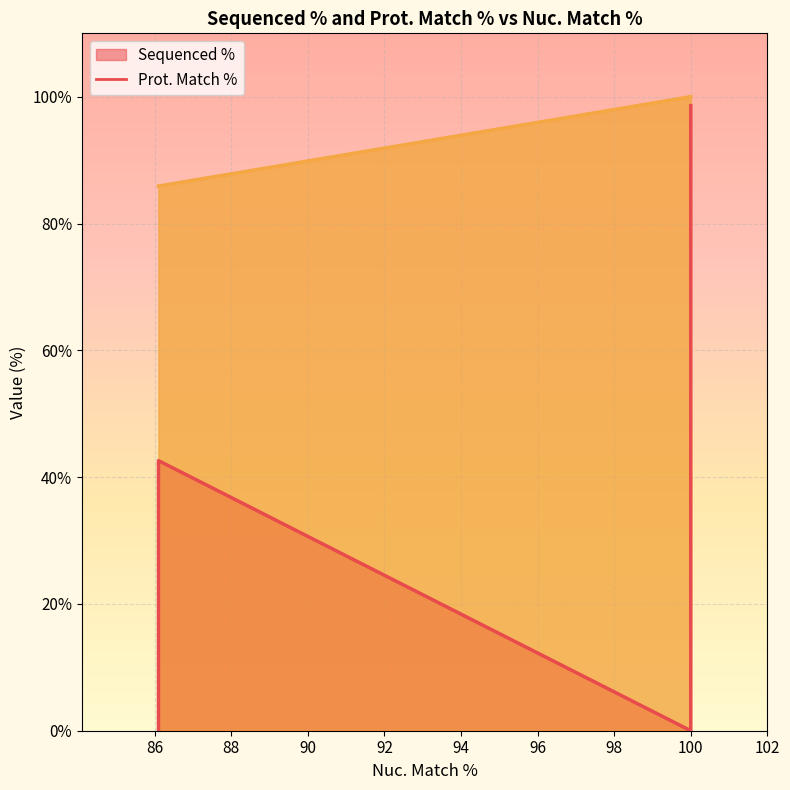

At which label does Sequenced % reach its peak?

100